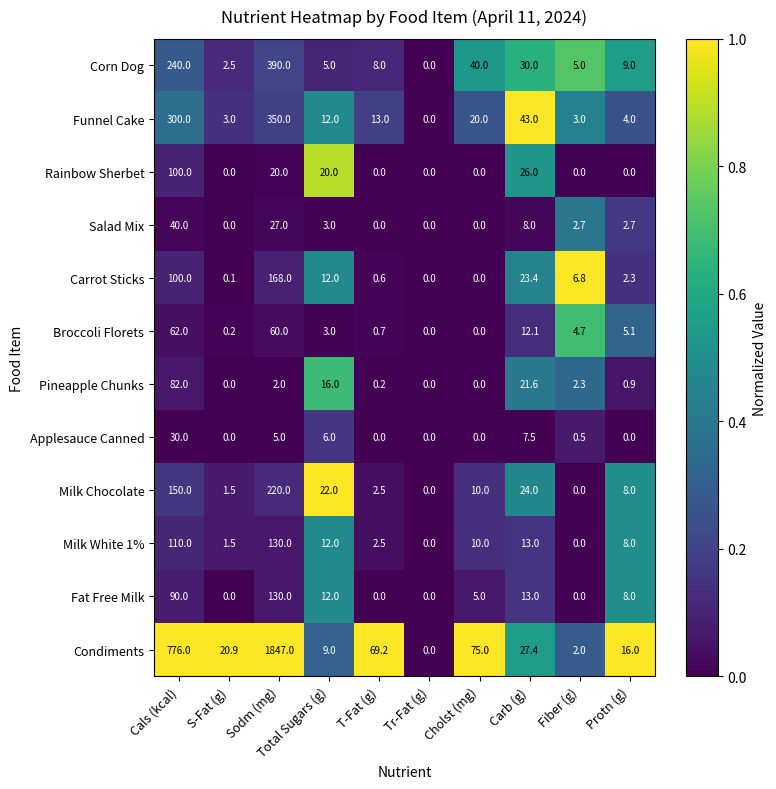

Which series has the largest range (max minus min)?

Condiments